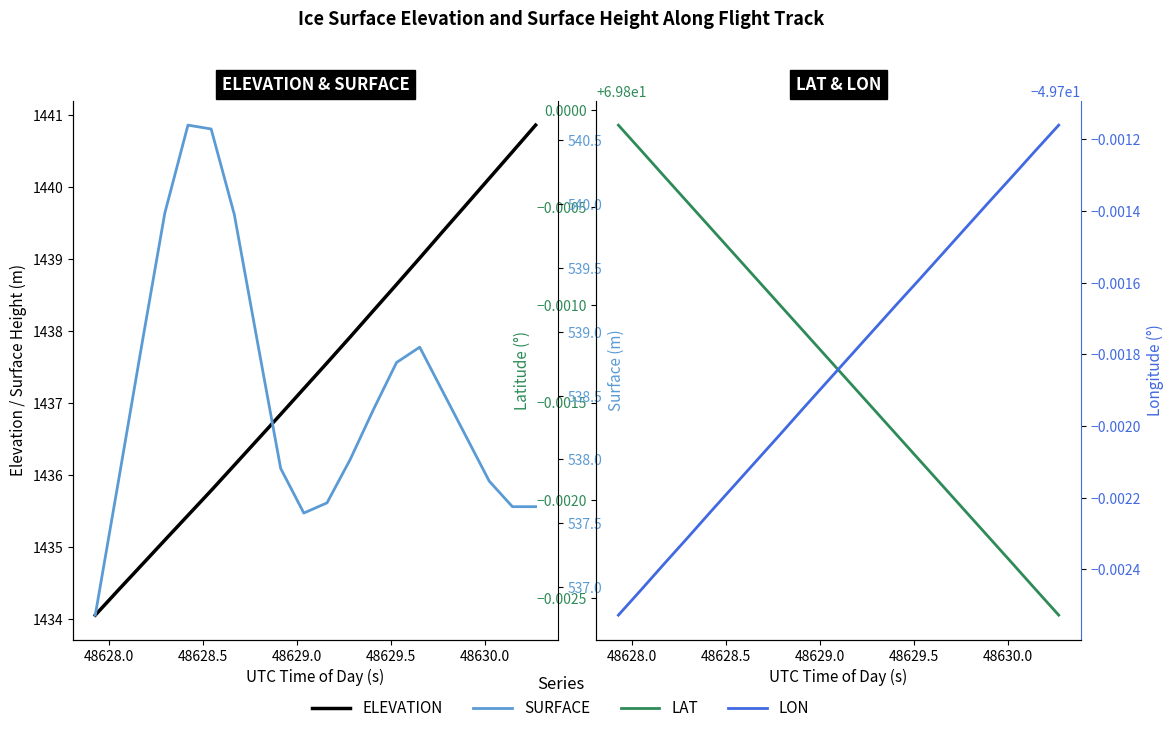

What is the sum of all LON values?

-994.0